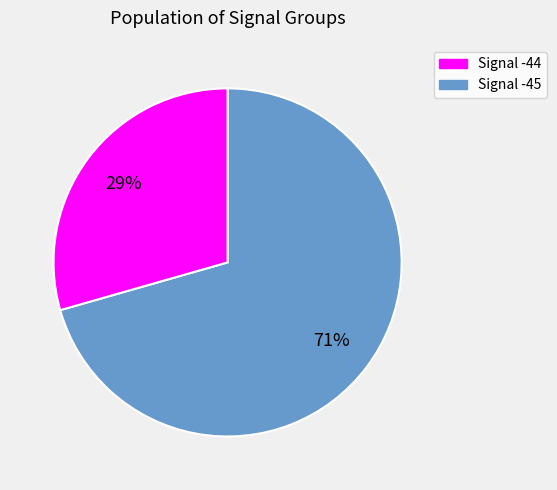

To the nearest percent, what is the average slice percentage?

50%